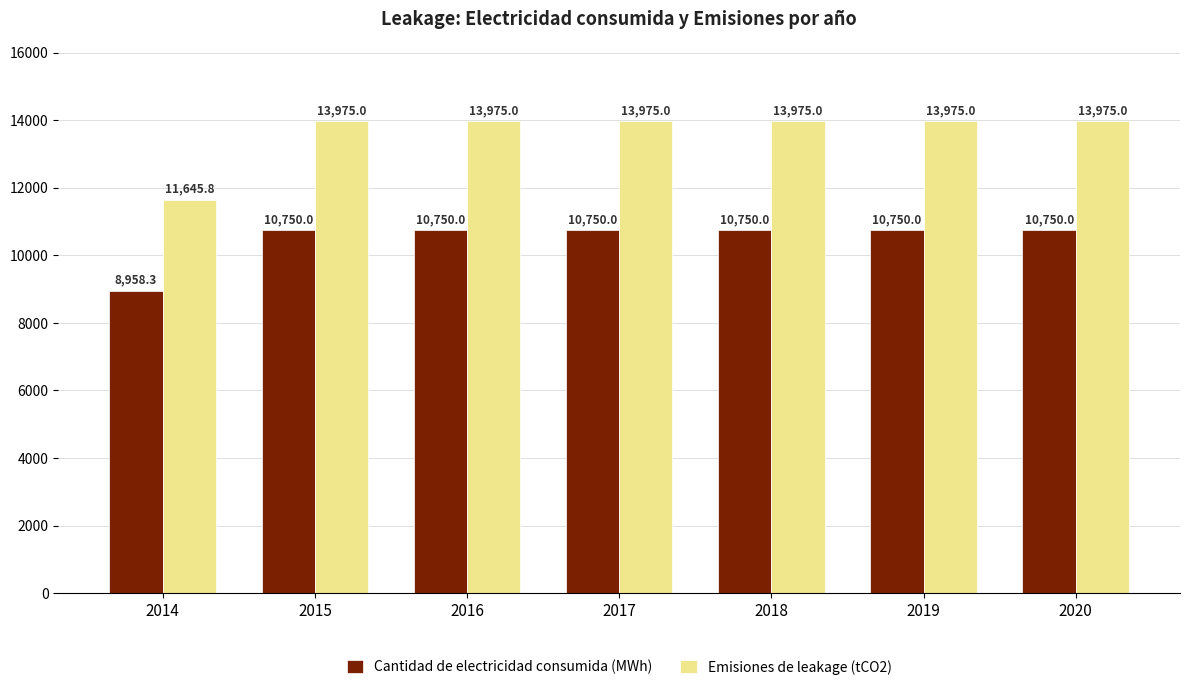

How many bars are there in each group?

2